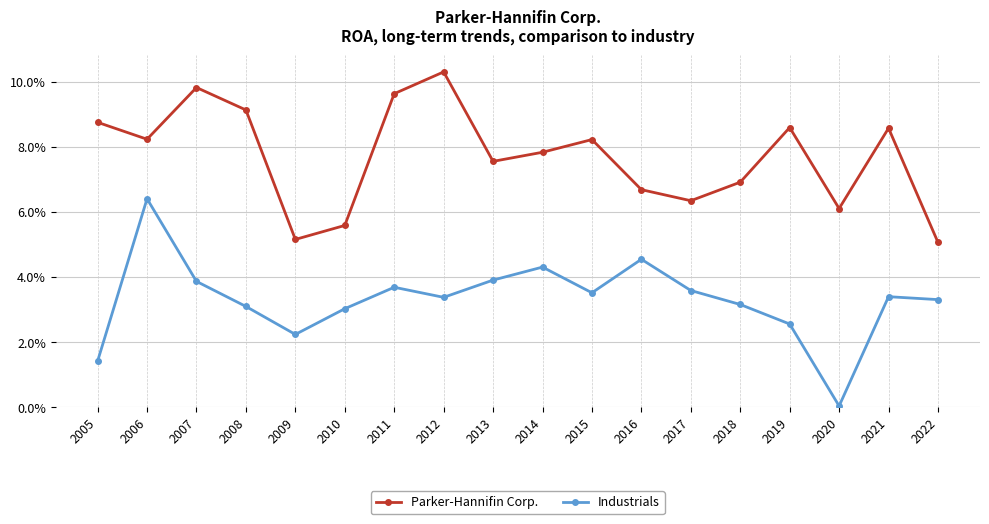

What are all the series names shown in the legend?

Parker-Hannifin Corp., Industrials